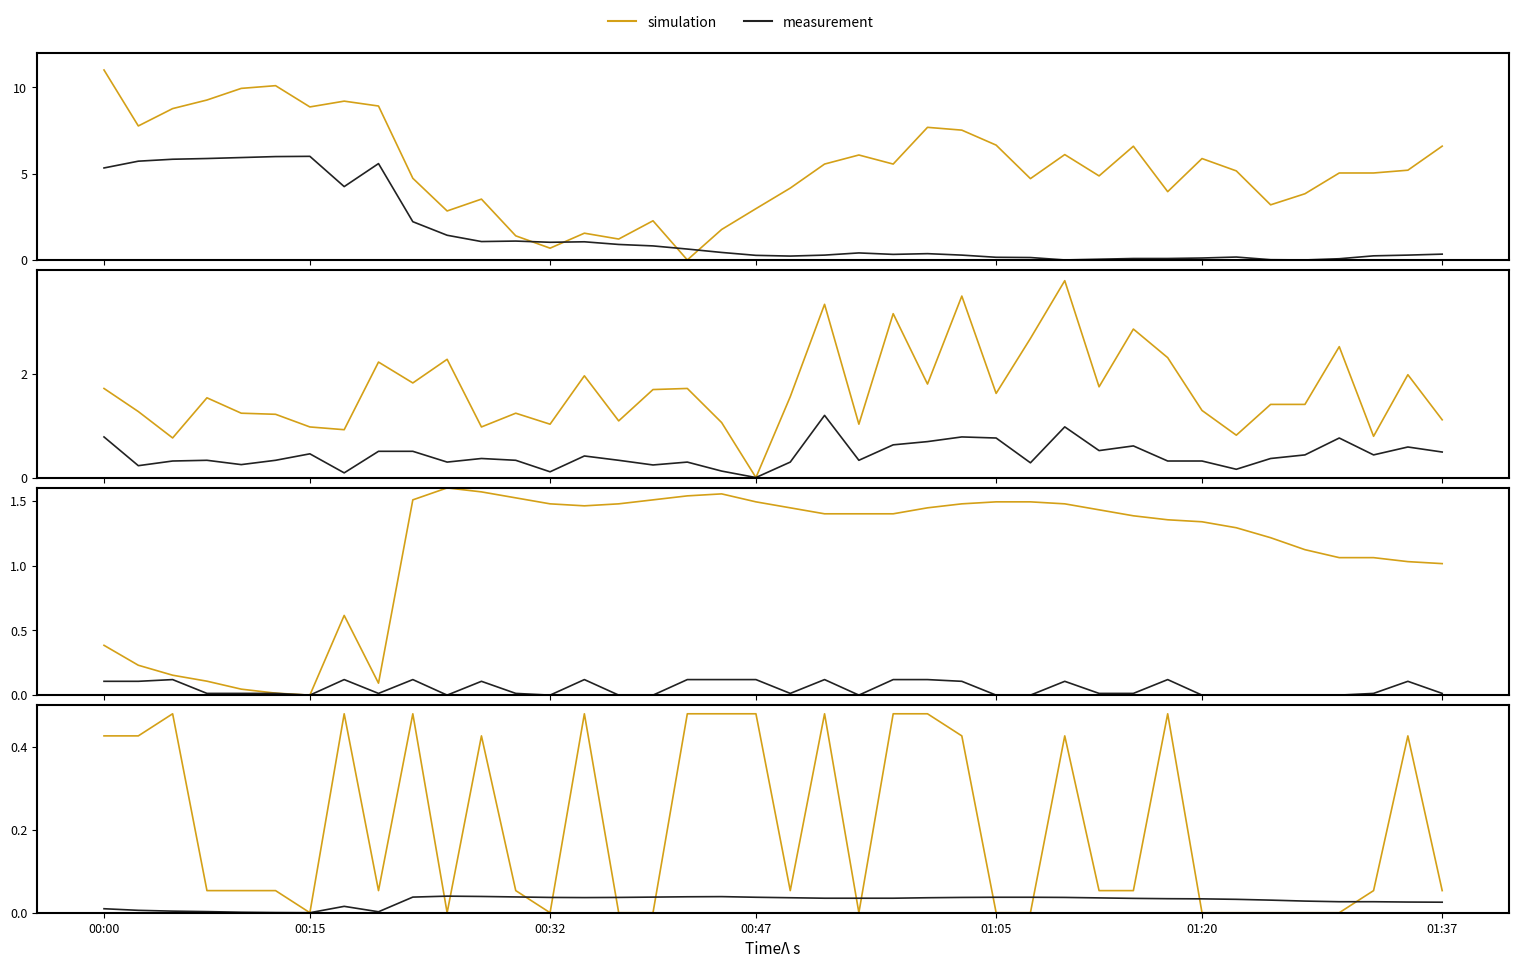

The value of simulation at 00:32 is 0.6. True or false?

False